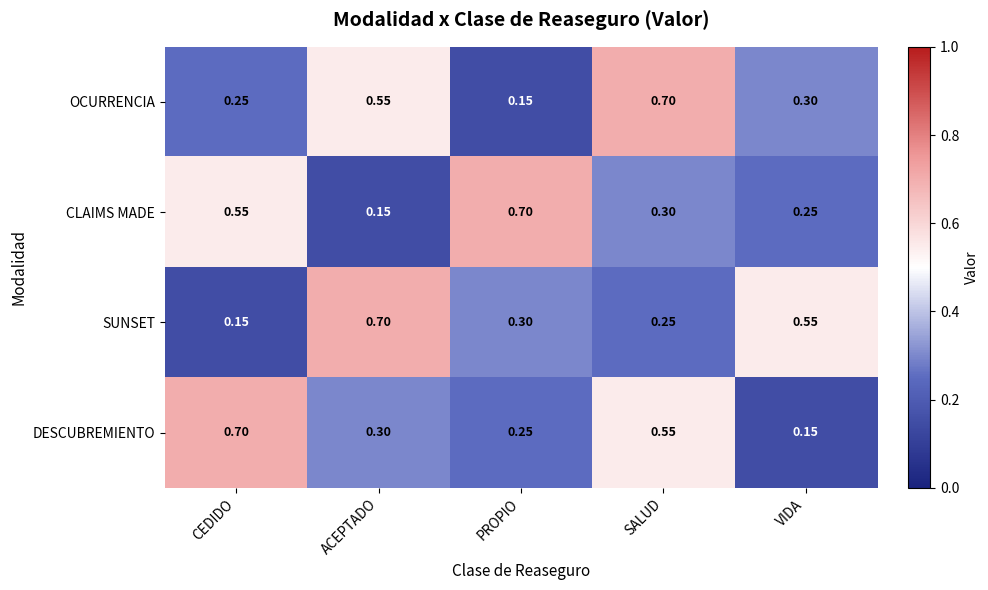

Is the value of SUNSET at CEDIDO greater than the value of DESCUBREMIENTO at SALUD?

No